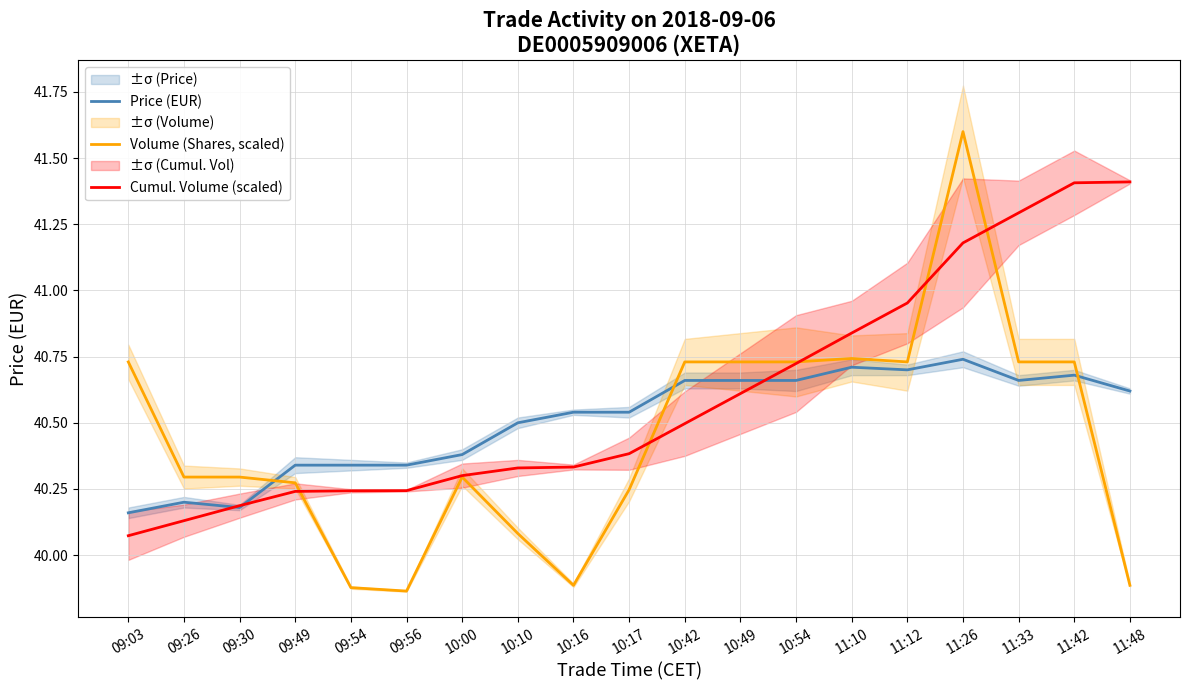

Is the value of Cumul. Volume (scaled) at 10:42 greater than the value of Price (EUR) at 10:49?

No